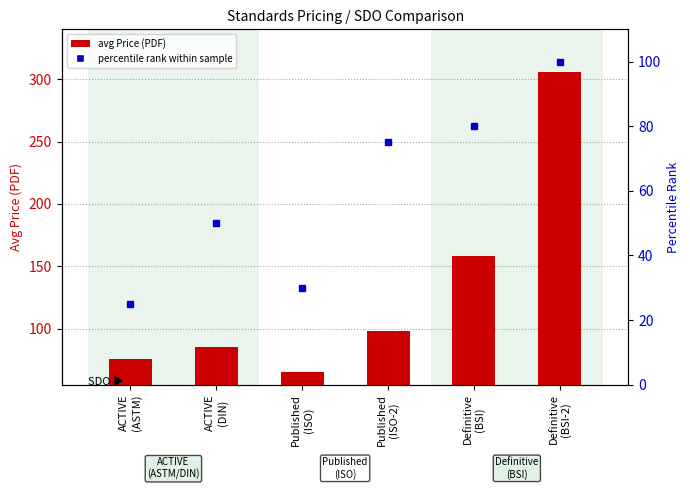

What is the total value across all series at Definitive
(BSI-2)?

406.0